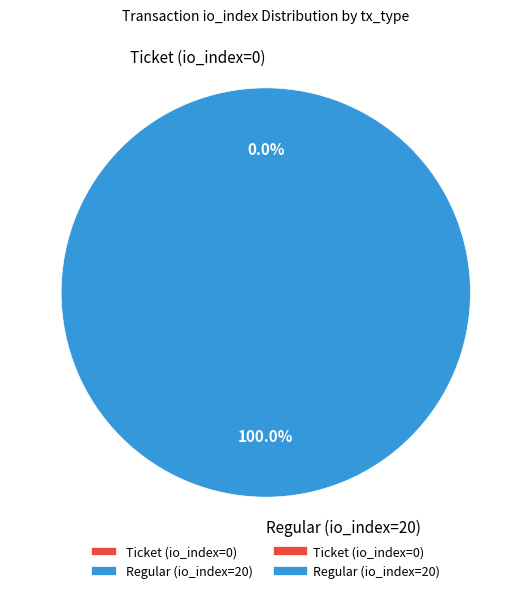

Combined, do Ticket (io_index=0) and Regular (io_index=20) account for over 50%?

Yes